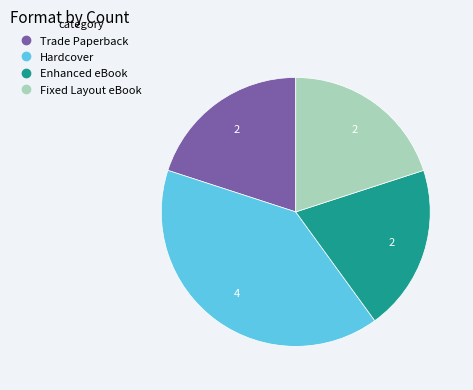

The Trade Paperback slice represents 31% of the pie. True or false?

False